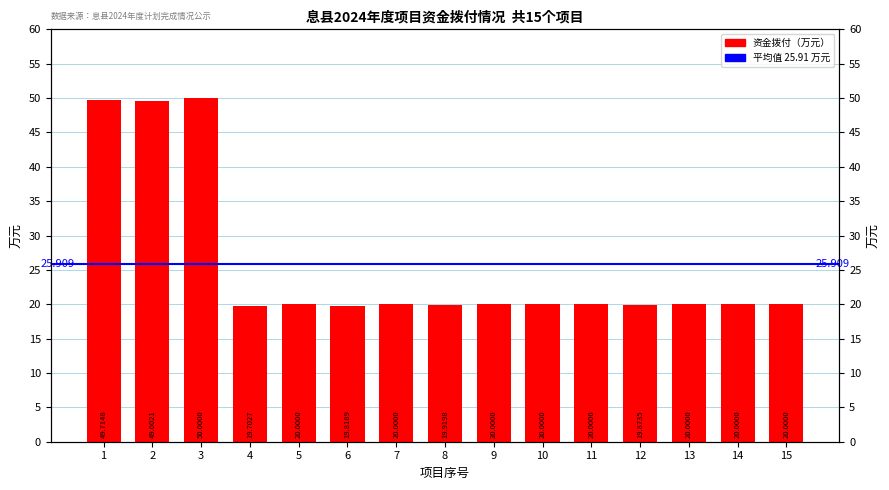

List the labels in order of value, largest first.

3, 1, 2, 5, 7, 9, 10, 11, 13, 14, 15, 8, 12, 6, 4